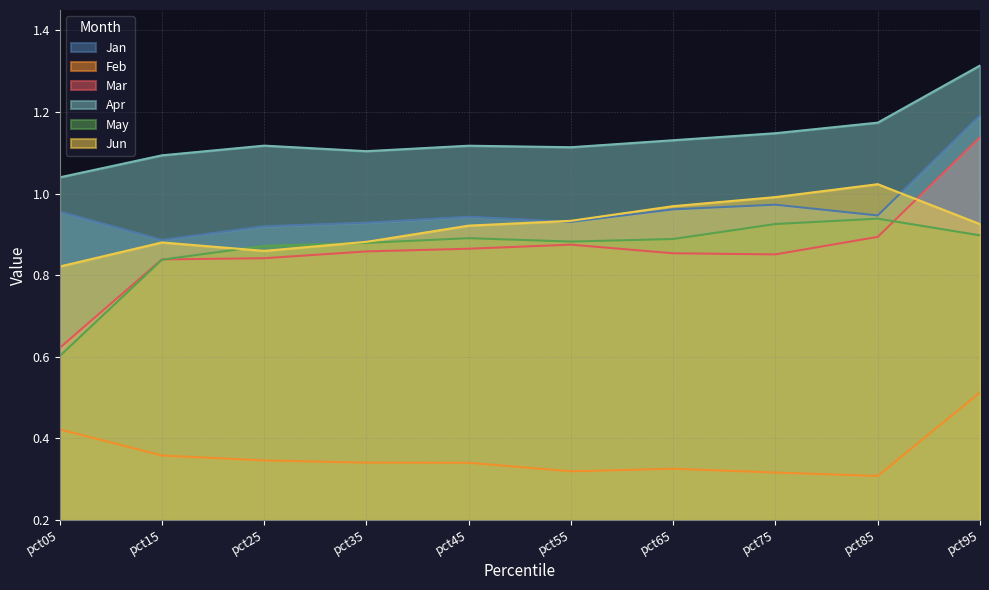

What is the average value of the Mar series?

0.9